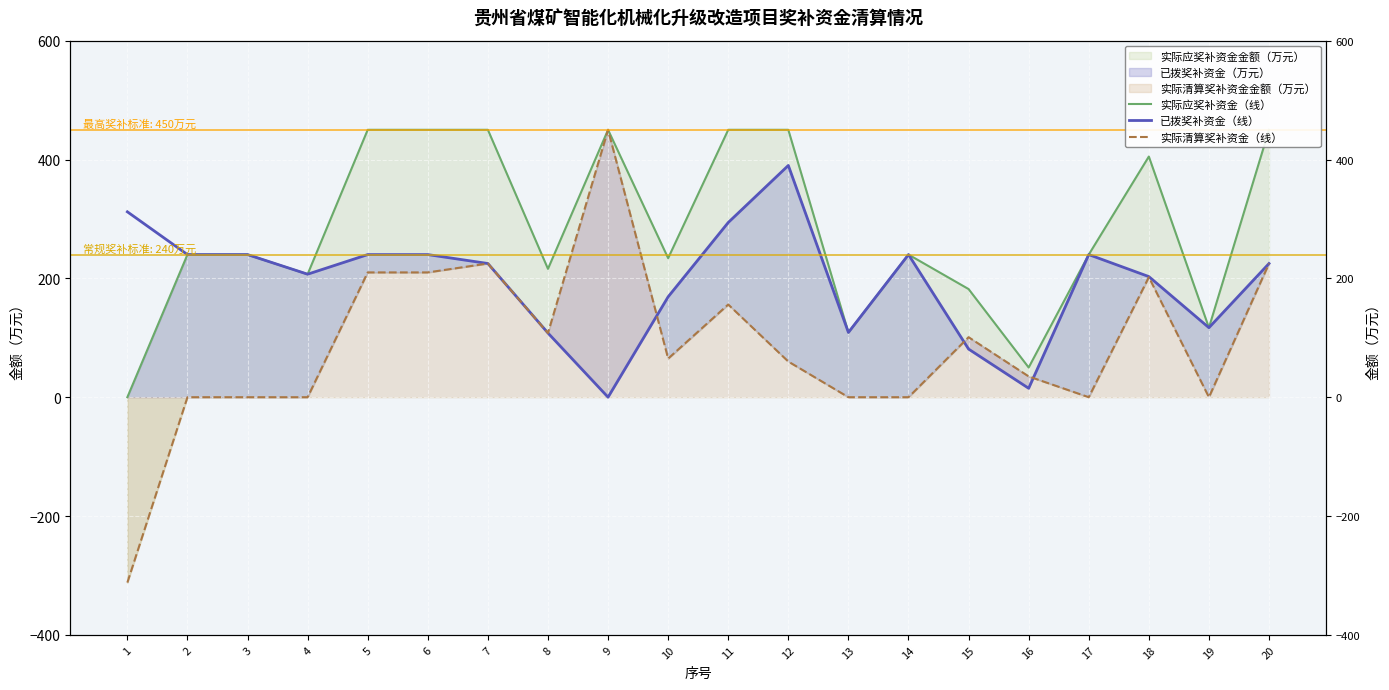

Which label corresponds to the smallest value in the chart?

1